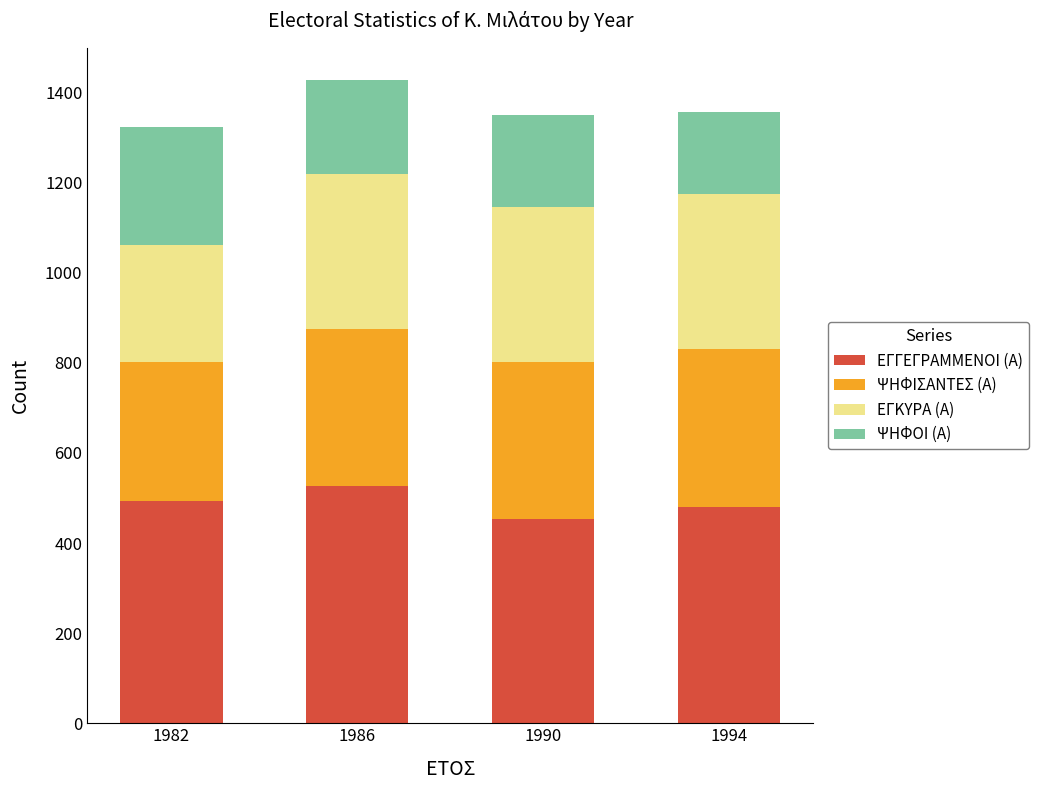

What is the highest value of the ΕΓΓΕΓΡΑΜΜΕΝΟΙ (Α) series?

526